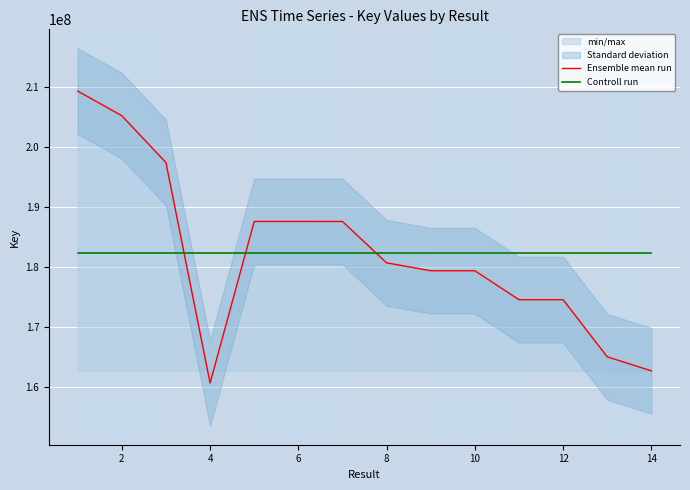

True or false: Controll run and Ensemble mean run intersect in this chart.

True